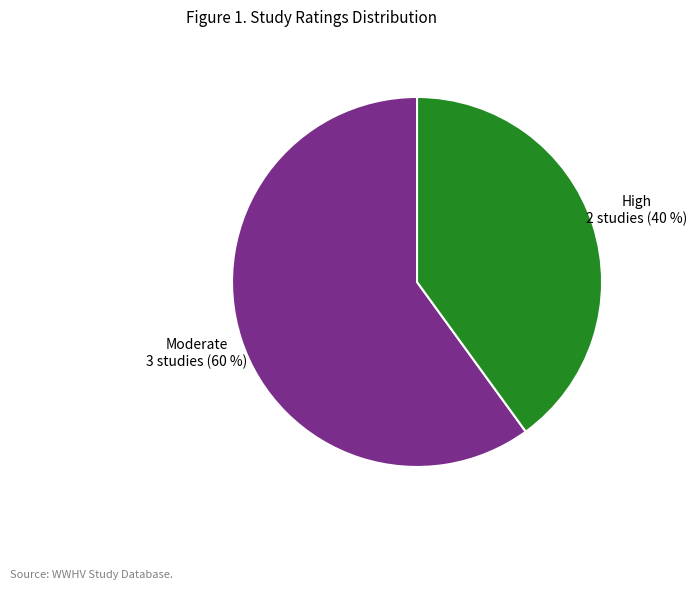

Is the sum of High and Moderate greater than half?

Yes